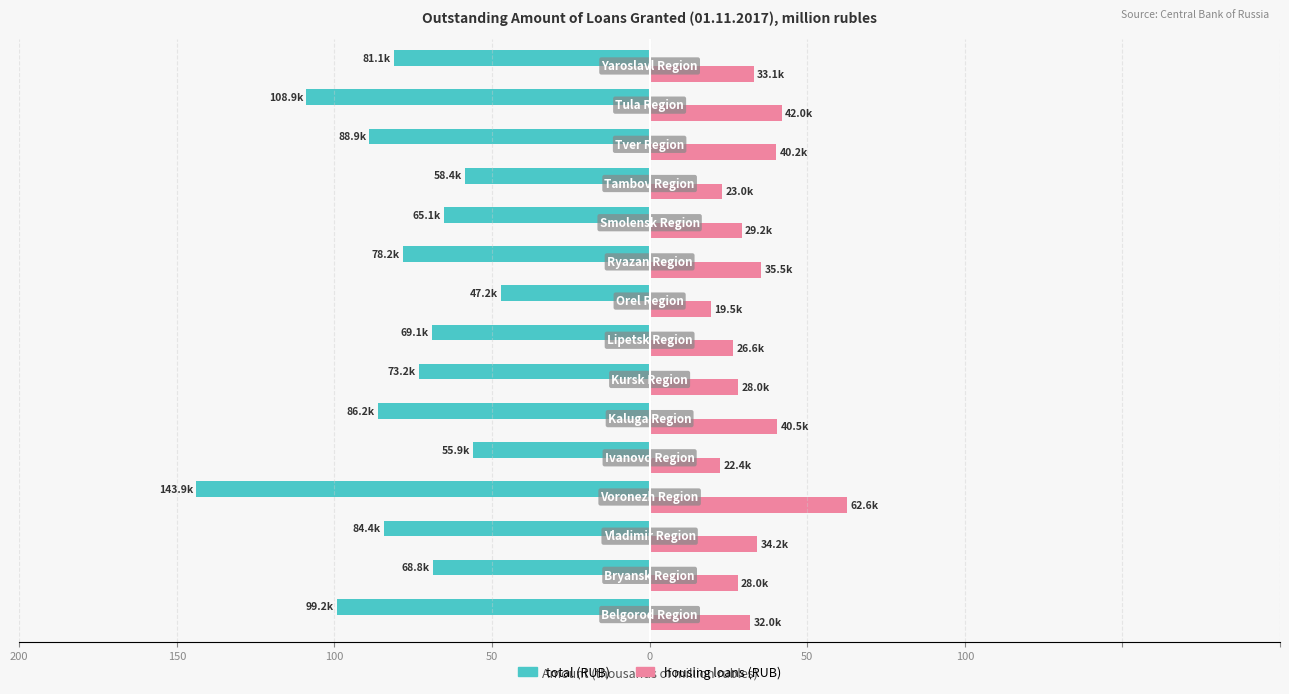

What are all the series names shown in the legend?

total (RUB), housing loans (RUB)